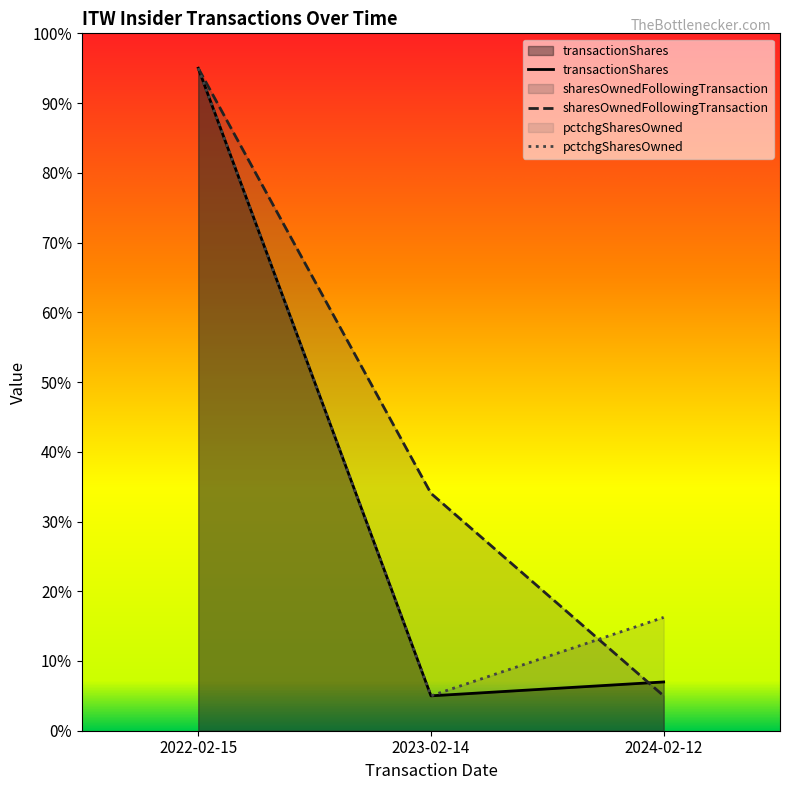

Rank the categories by sharesOwnedFollowingTransaction value from highest to lowest.

2022-02-15, 2023-02-14, 2024-02-12